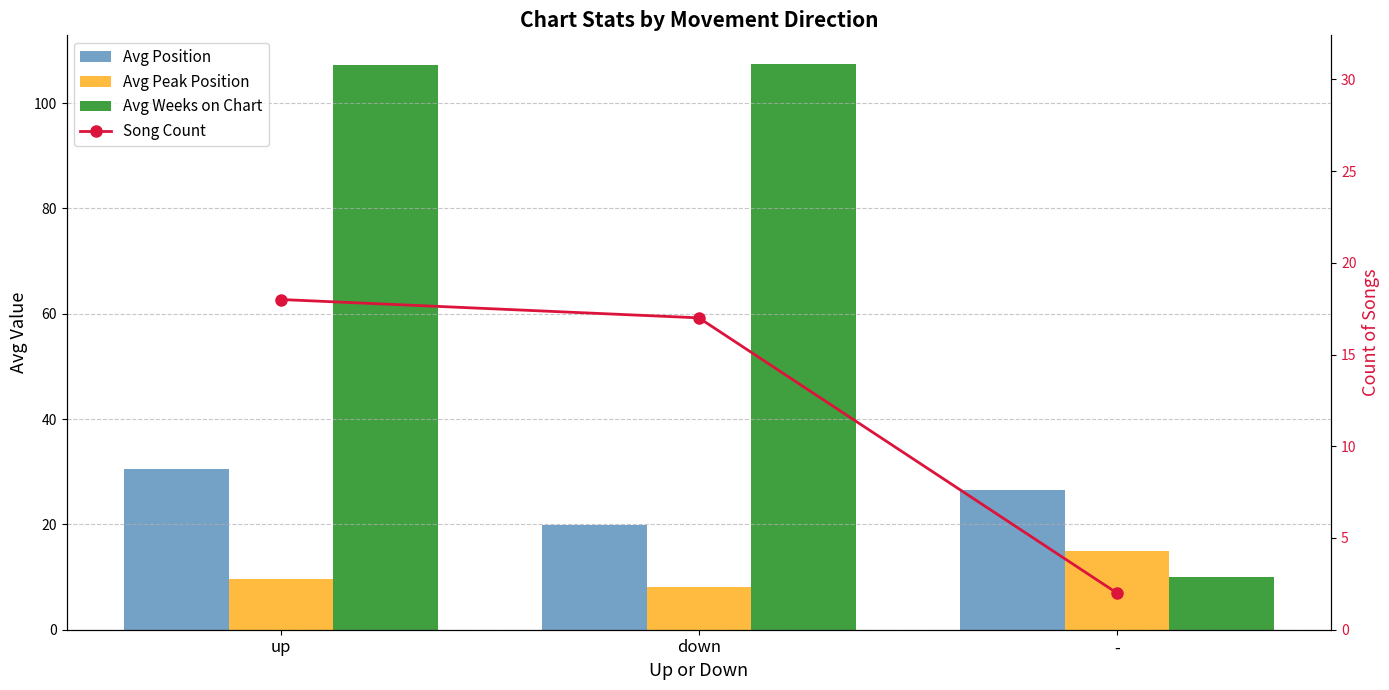

Between down and -, which is larger?

-